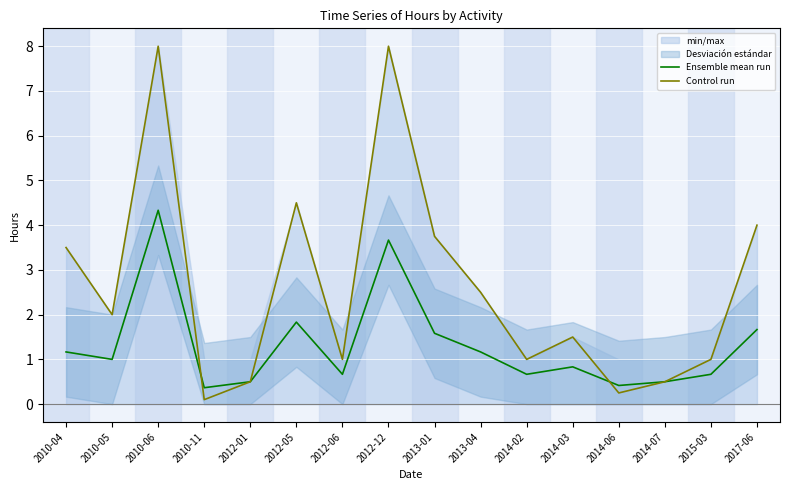

True or false: Ensemble mean run has a value of 1.6 at 2013-01.

True